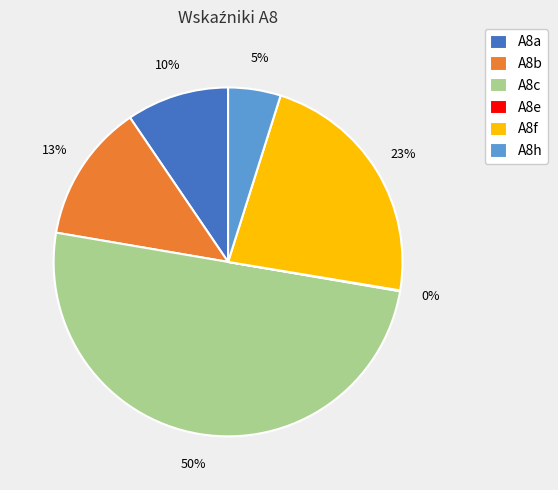

Which category has the biggest portion of the pie?

A8c